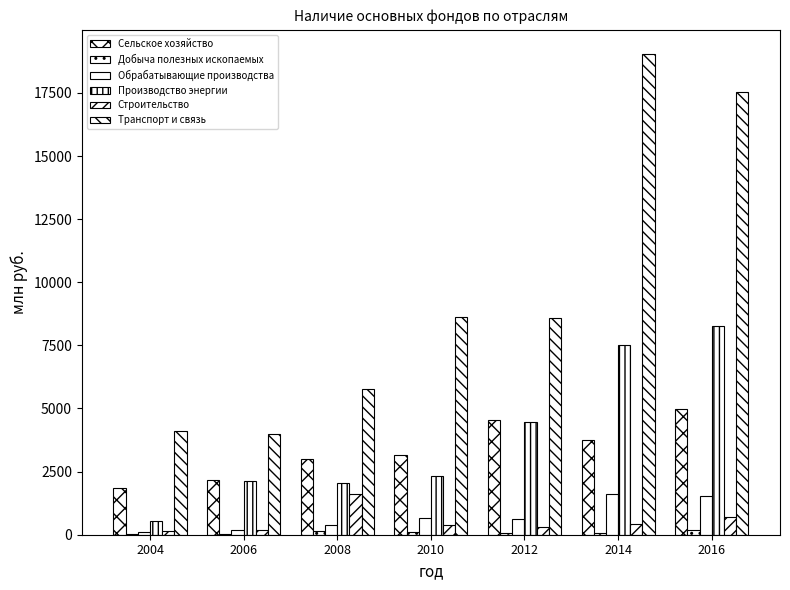

At which category is the sum across all series the highest?

2016